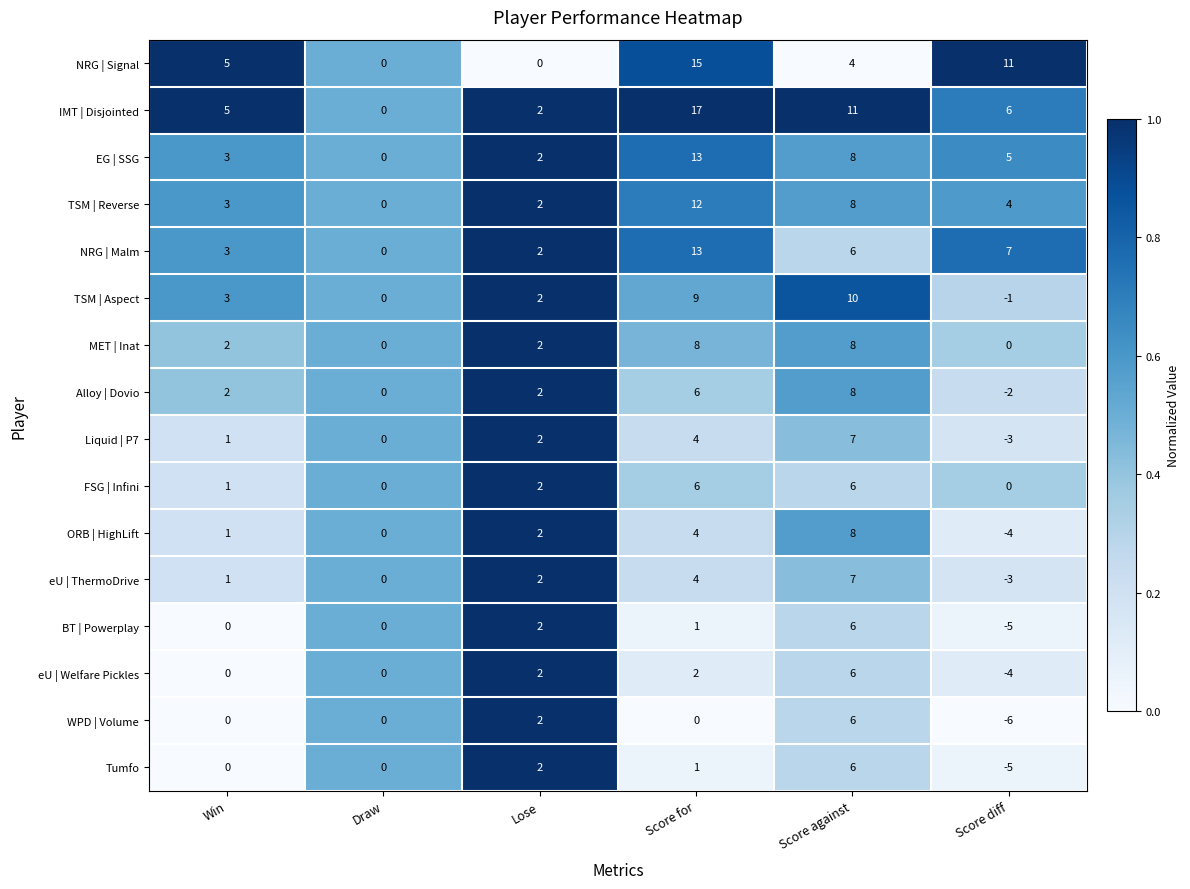

Which series has the largest total across all categories?

IMT | Disjointed